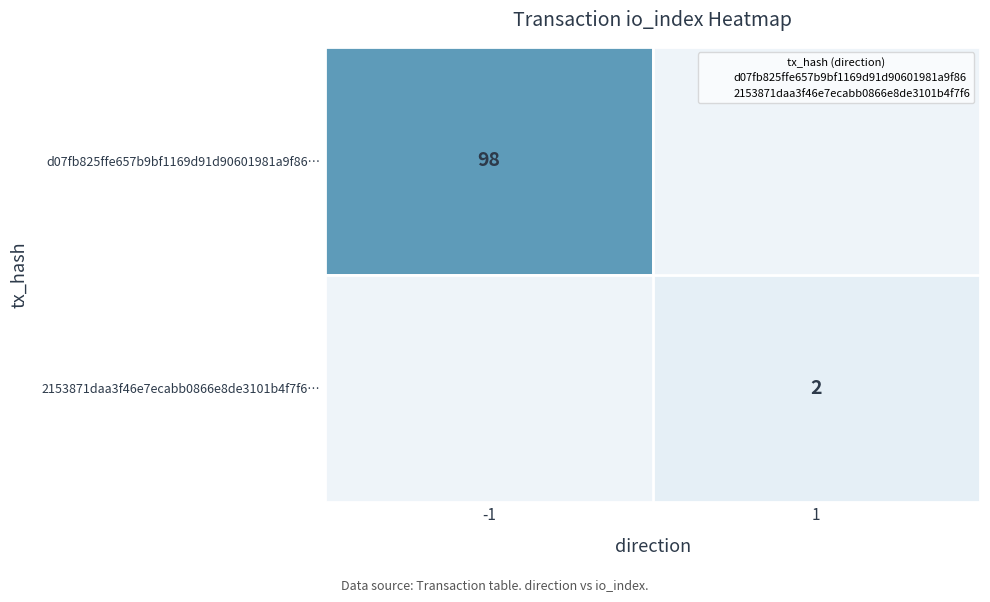

What is the smallest value displayed?

2.0